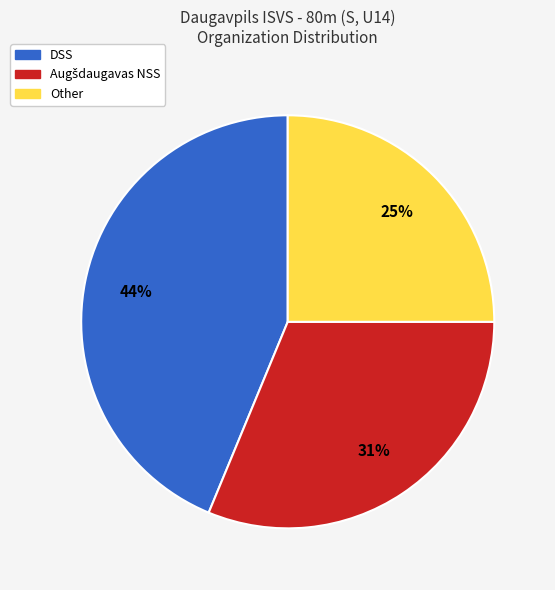

To the nearest percent, what percentage of the pie is DSS?

44%